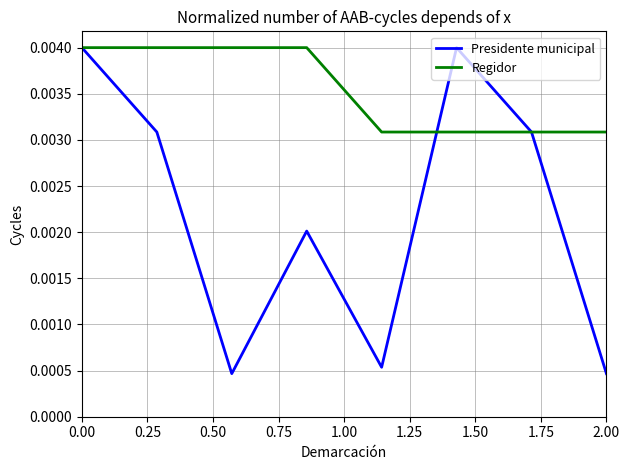

Rank the series by their average value, from highest to lowest.

Regidor, Presidente municipal